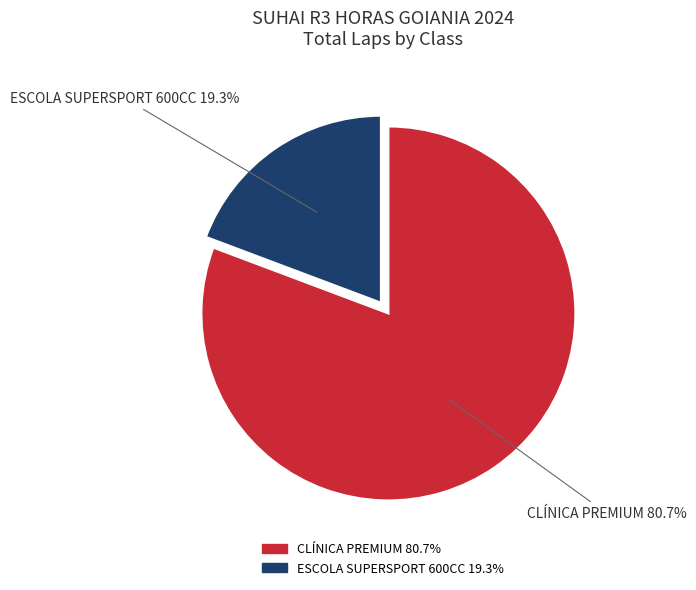

How many segments does this pie chart have?

2